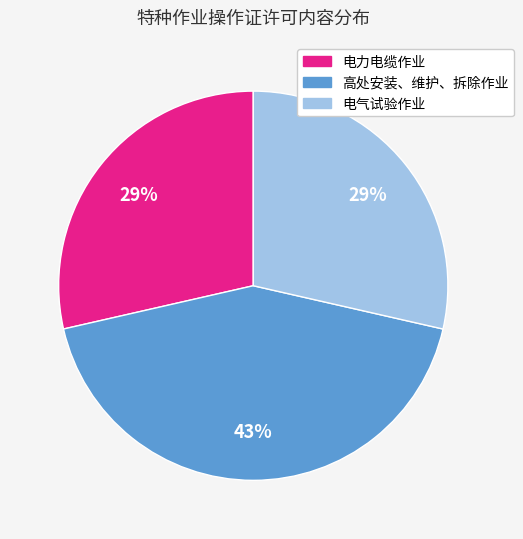

Which category has the biggest portion of the pie?

高处安装、维护、拆除作业